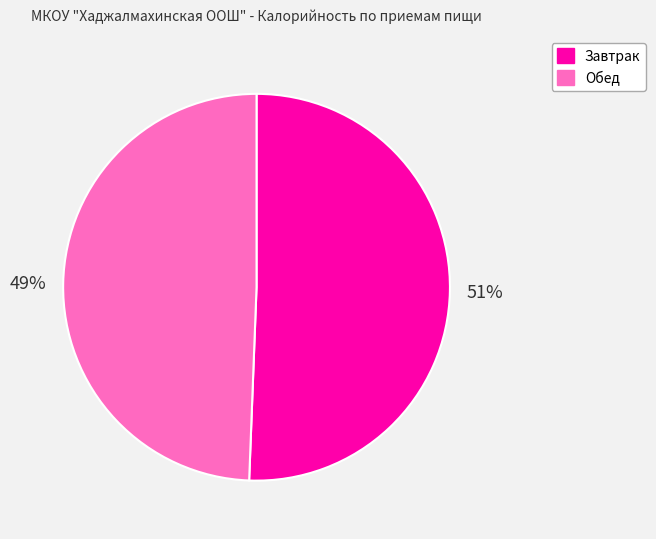

How many slices are in this pie chart?

2